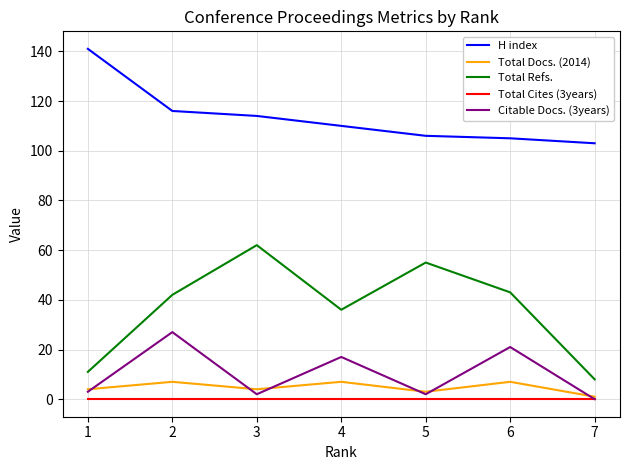

What are all the series names shown in the legend?

H index, Total Docs. (2014), Total Refs., Total Cites (3years), Citable Docs. (3years)